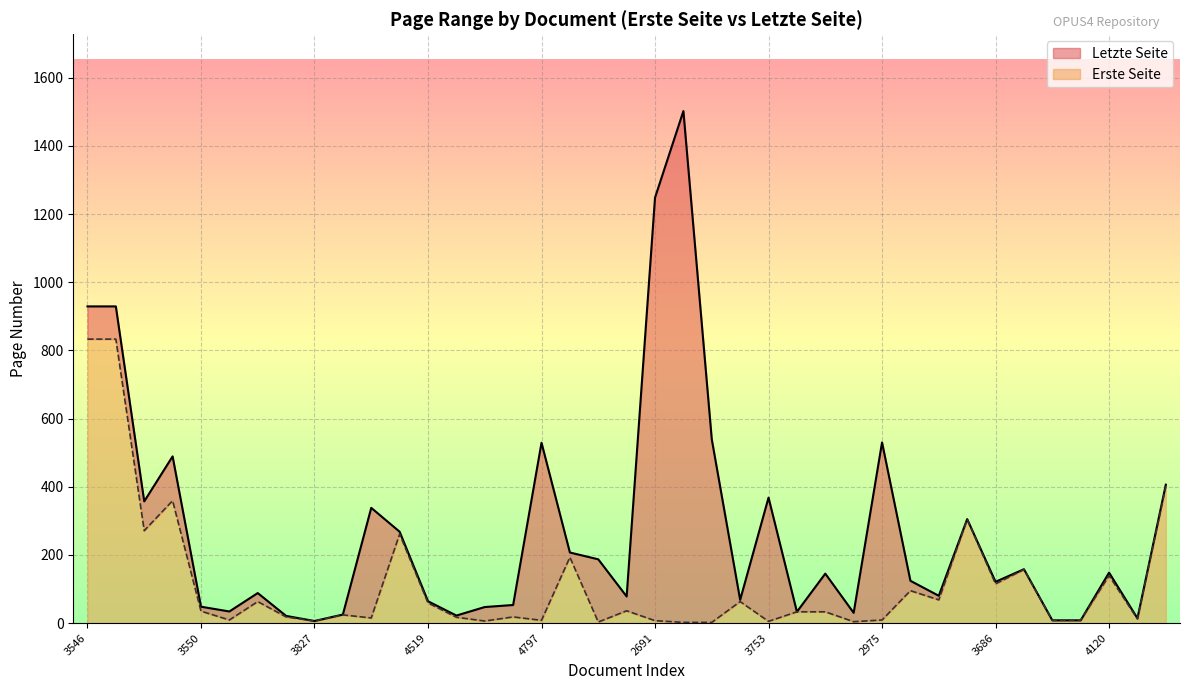

What is the label of the 36th point from the left?

3691